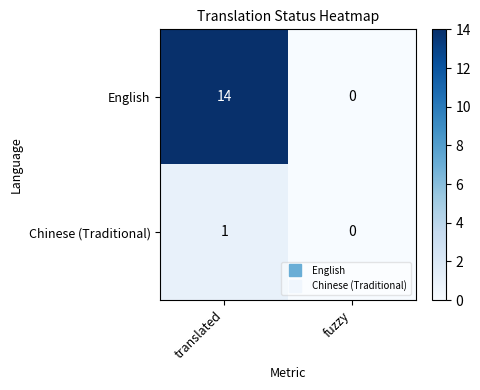

How many data points in Chinese (Traditional) are less than 1?

1